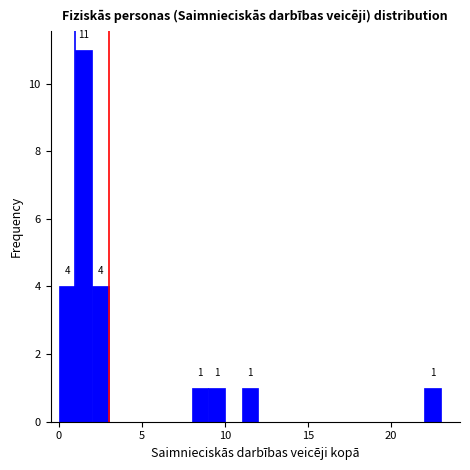

Around what value on the x-axis is the tallest bar? Give the approximate position of its centre, as read against the axis.

1.5